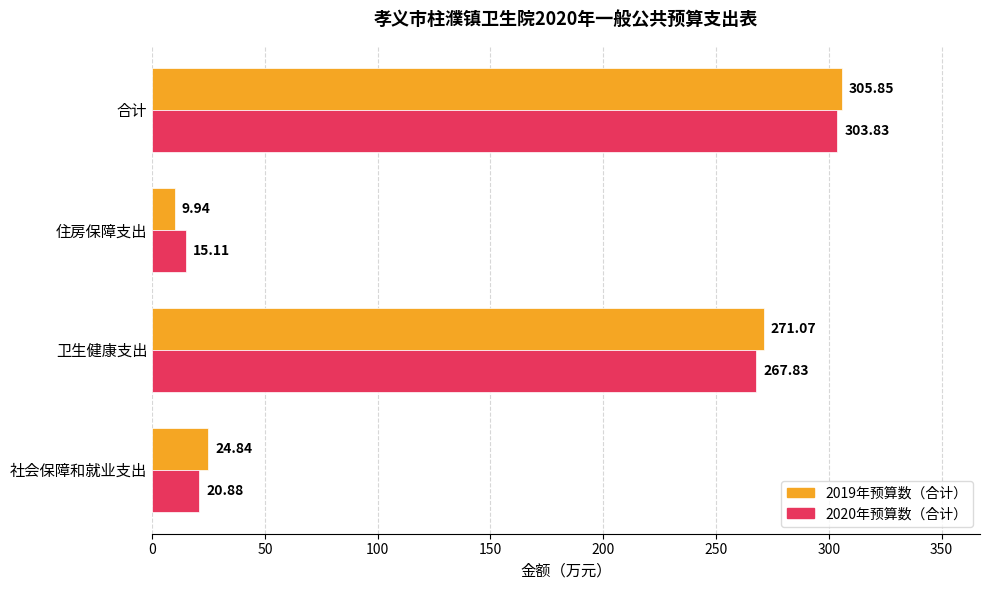

What is the sum of all 2019年预算数（合计） values?

611.7